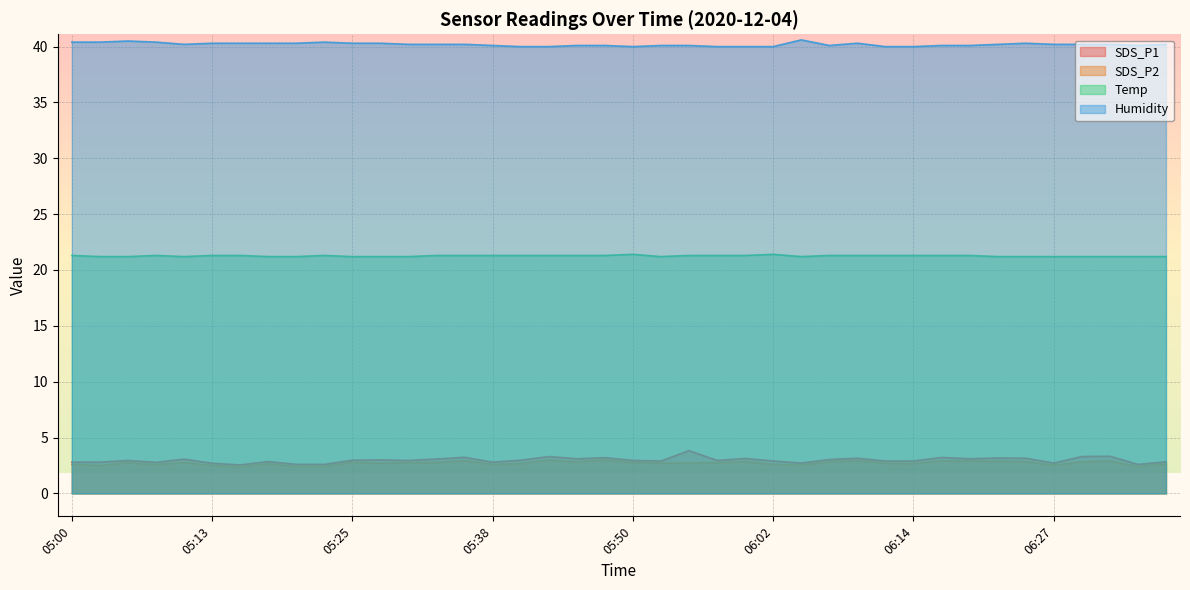

What is the sum of all Temp values?

850.5